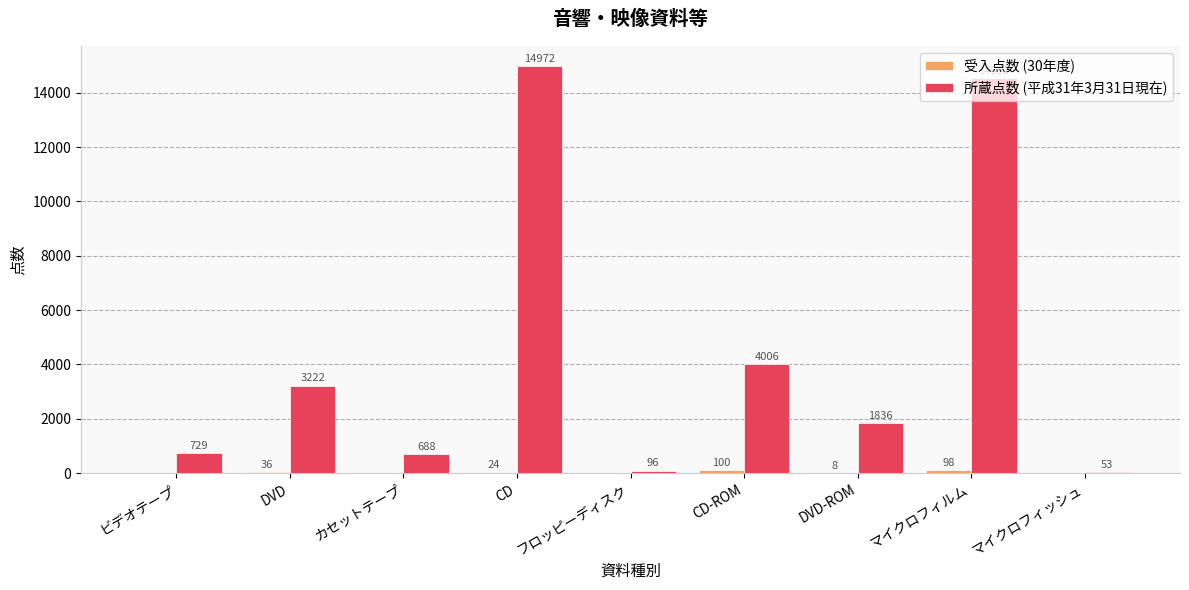

How many categories are shown in the chart?

9